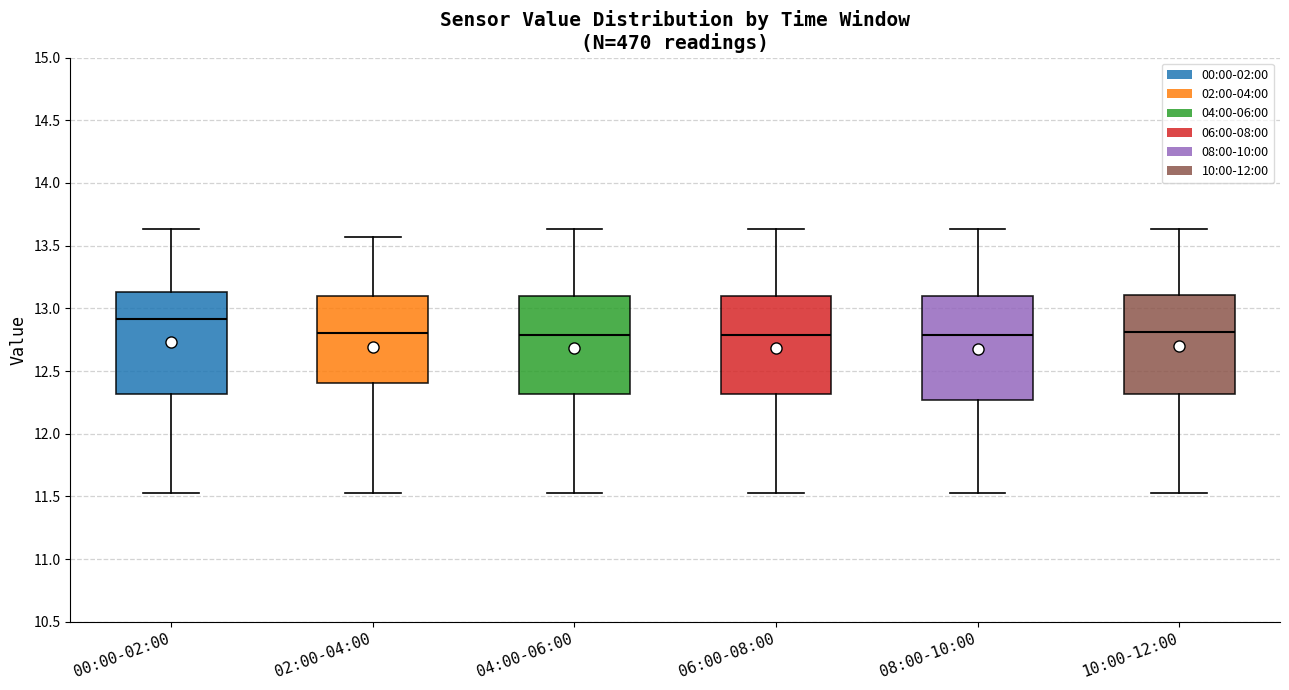

Reading left to right, transcribe this box plot: for each box, give where its median line is, the range the box spans, and where its two whiskers end, as read against the y-axis. The values are not printed on the chart, so give them approximately, as read against the axis.

00:00-02:00: median 12.90, box 12.30 to 13.15, whiskers 11.55 to 13.65
02:00-04:00: median 12.80, box 12.40 to 13.10, whiskers 11.55 to 13.55
04:00-06:00: median 12.80, box 12.30 to 13.10, whiskers 11.55 to 13.65
06:00-08:00: median 12.80, box 12.30 to 13.10, whiskers 11.55 to 13.65
08:00-10:00: median 12.80, box 12.25 to 13.10, whiskers 11.55 to 13.65
10:00-12:00: median 12.80, box 12.30 to 13.10, whiskers 11.55 to 13.65